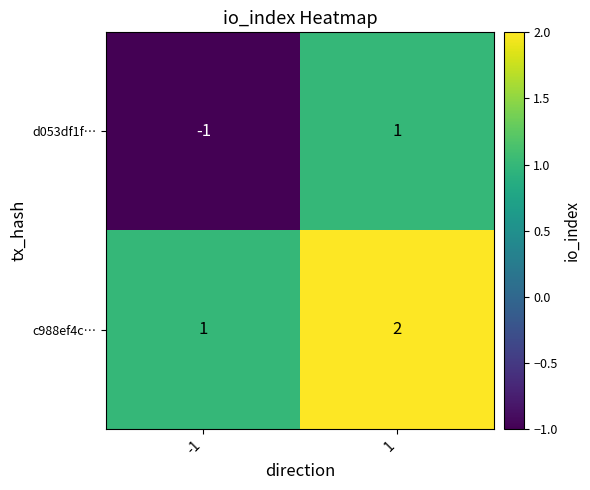

Reading left to right, what are all the values shown in this chart?

d053df1f…: -1=-1	1=1
c988ef4c…: -1=1	1=2